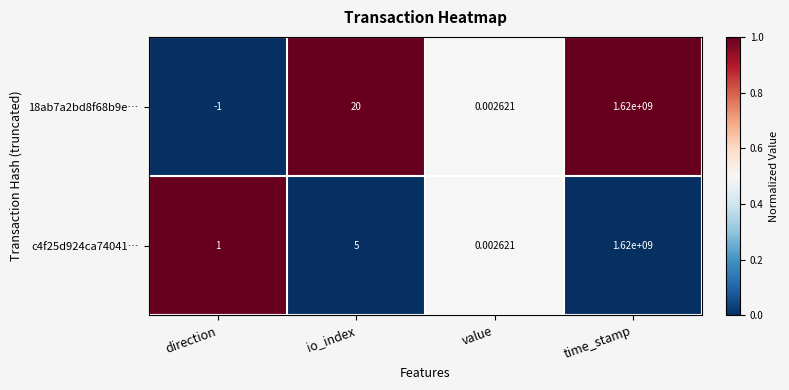

How many data points in 18ab7a2bd8f68b9e… are less than 20?

2